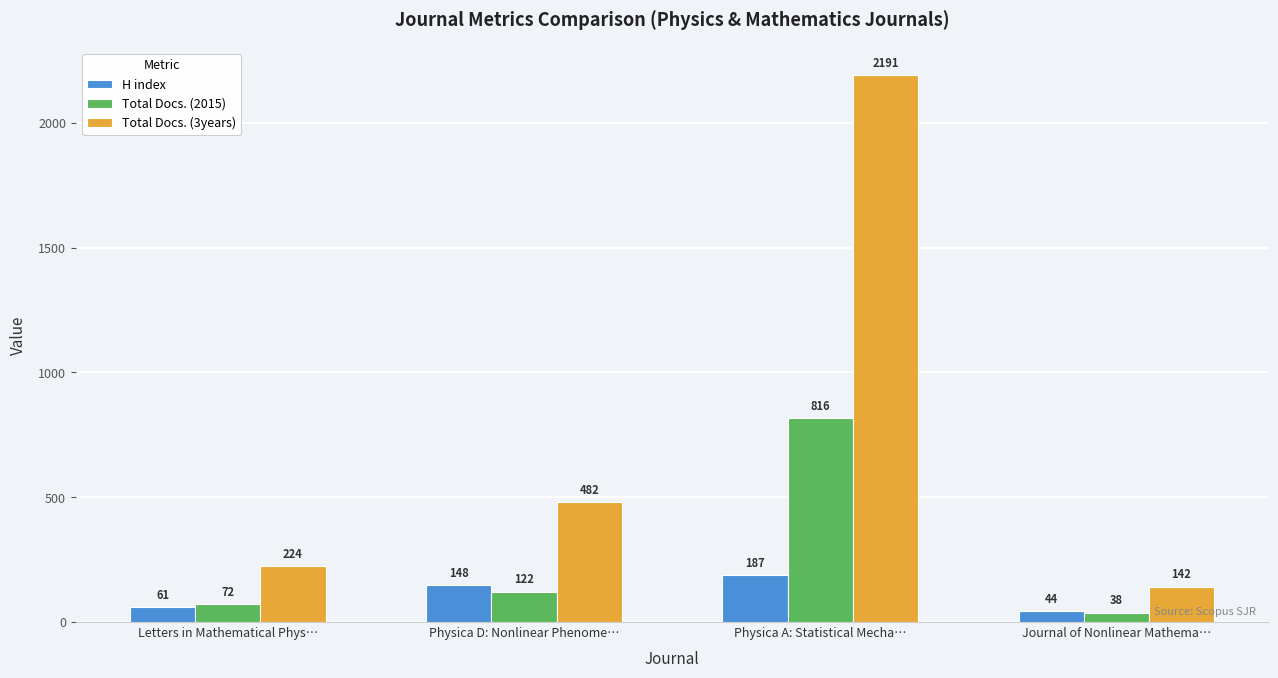

At which category is the sum across all series the highest?

Physica A: Statistical Mecha…